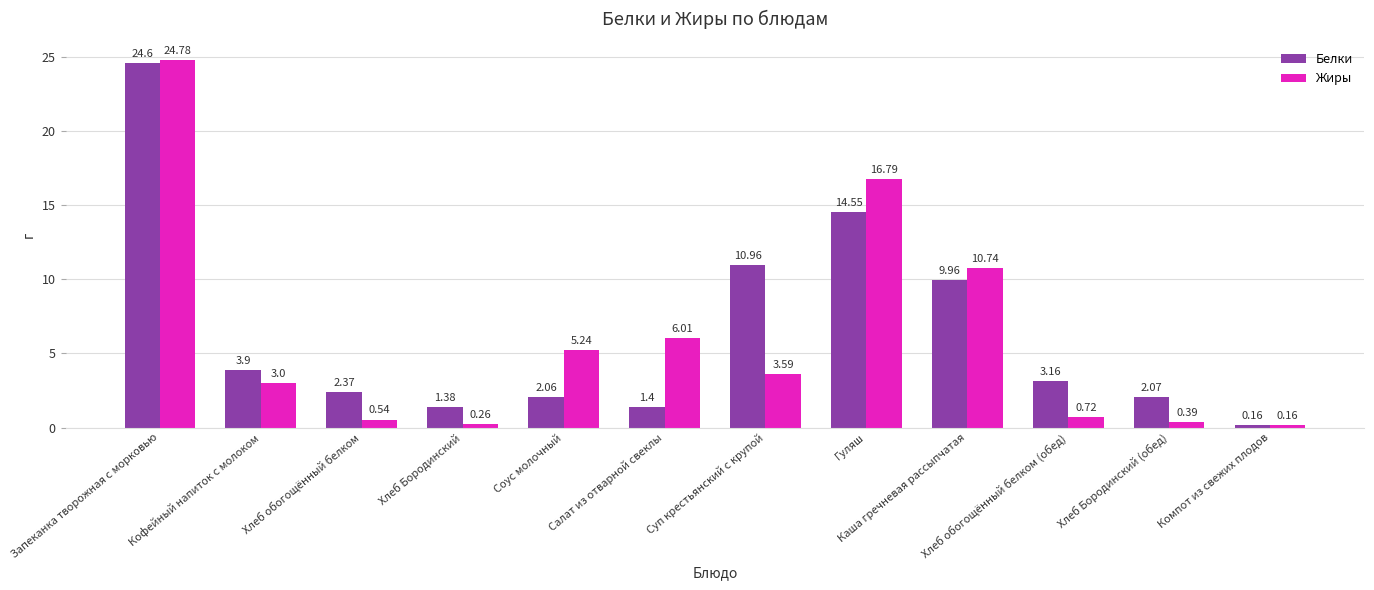

The Белки series shows 11.0 at Суп крестьянский с крупой. True or false?

True